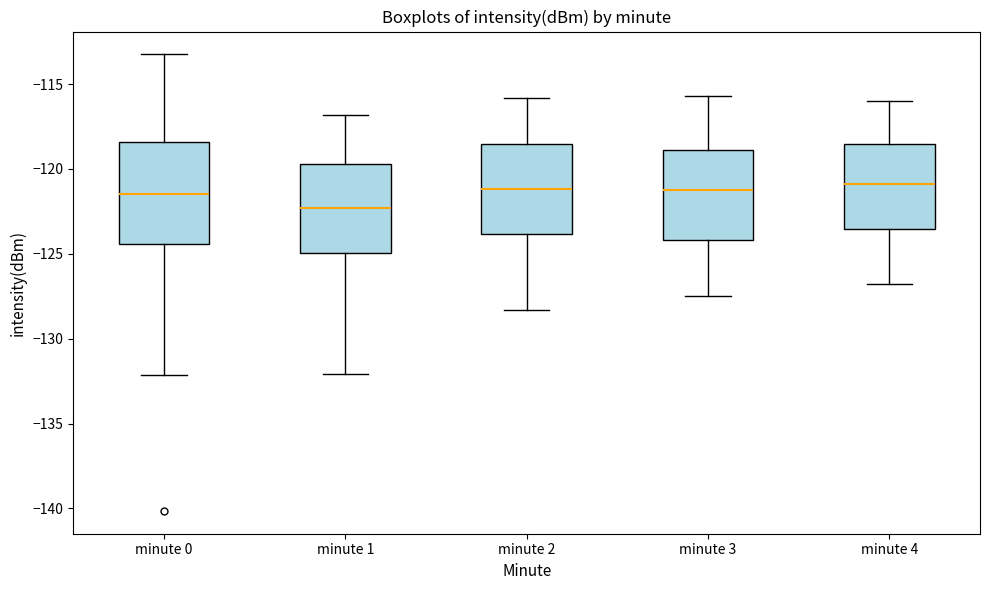

Reading left to right, transcribe this box plot: for each box, give where its median line is, the range the box spans, and where its two whiskers end, as read against the y-axis. The values are not printed on the chart, so give them approximately, as read against the axis.

minute 0: median -121.5, box -124.5 to -118.5, whiskers -132.0 to -113.5
minute 1: median -122.5, box -125.0 to -119.5, whiskers -132.0 to -117.0
minute 2: median -121.0, box -124.0 to -118.5, whiskers -128.5 to -116.0
minute 3: median -121.0, box -124.0 to -119.0, whiskers -127.5 to -115.5
minute 4: median -121.0, box -123.5 to -118.5, whiskers -127.0 to -116.0